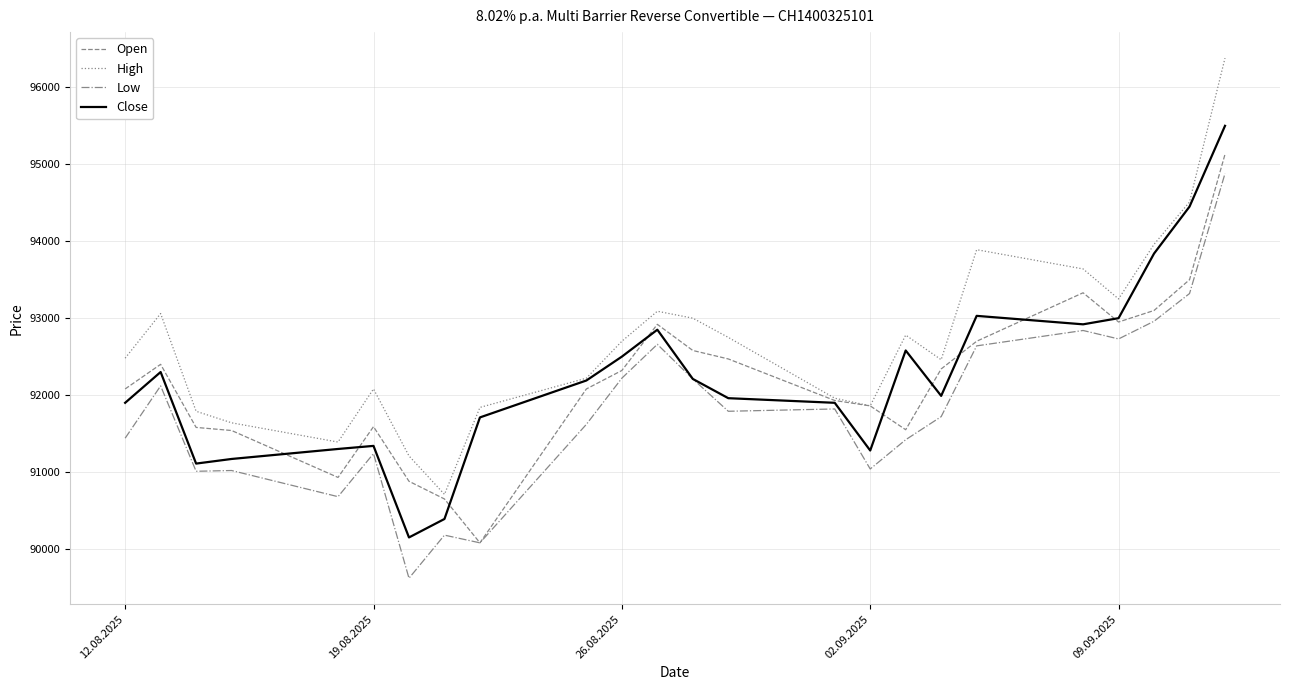

How many distinct data groups are displayed?

4